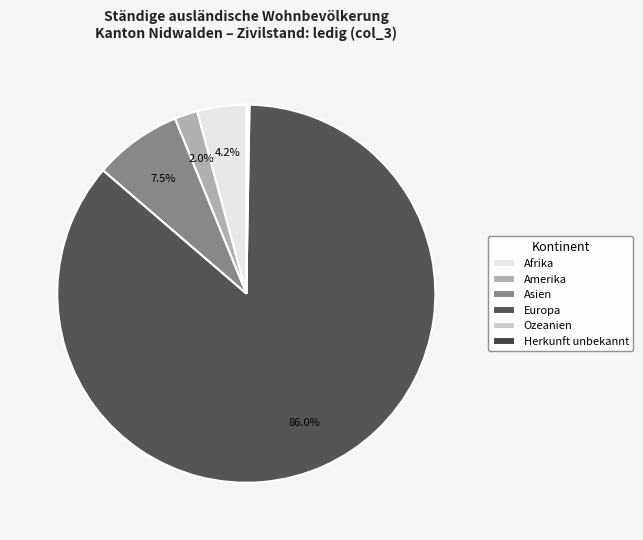

How many slices are in this pie chart?

6